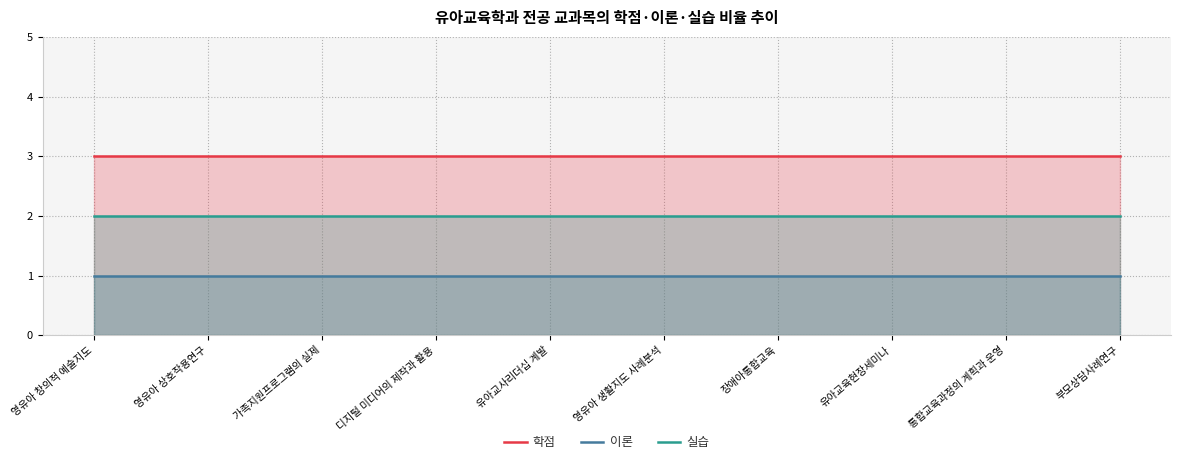

Is it true that 학점 equals 1 at 영유아 창의적 예술지도?

False